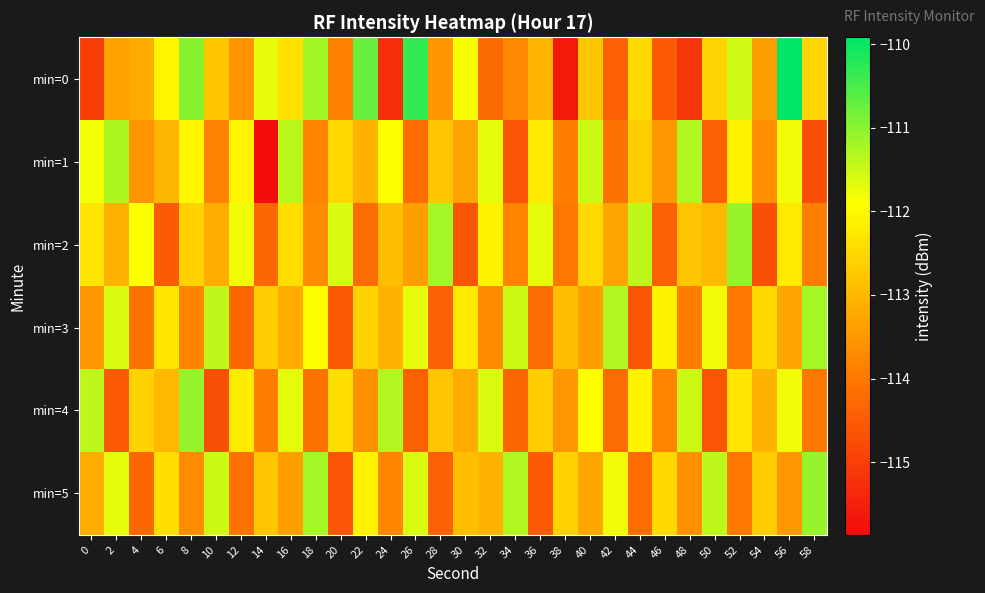

What is the total value across all series at 32?

-676.4